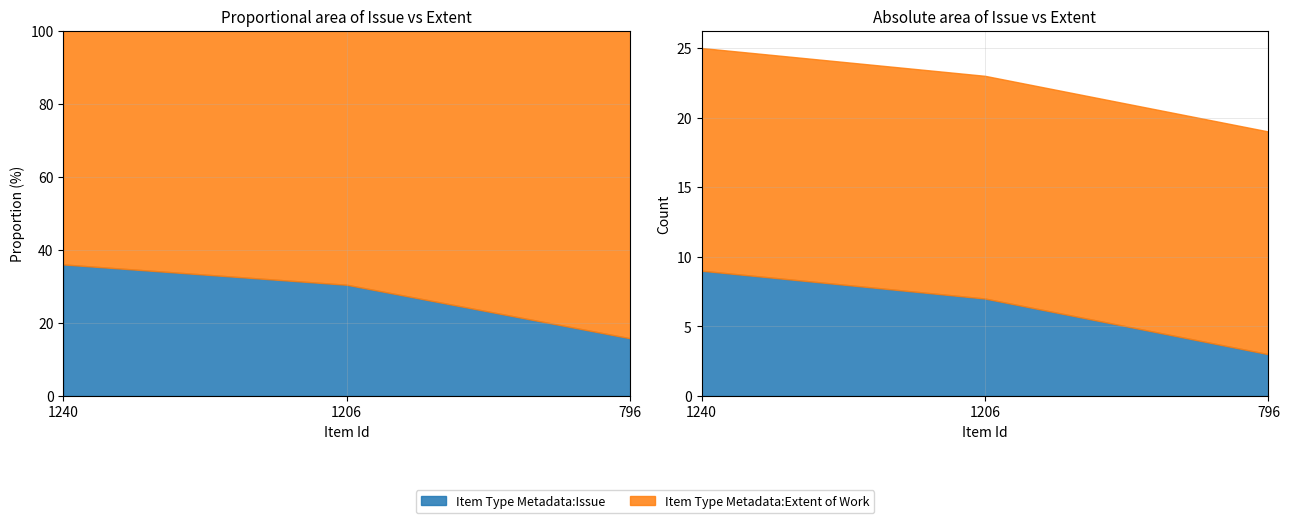

Reading right to left, what are all the values shown in this chart?

796=3	1206=7	1240=9